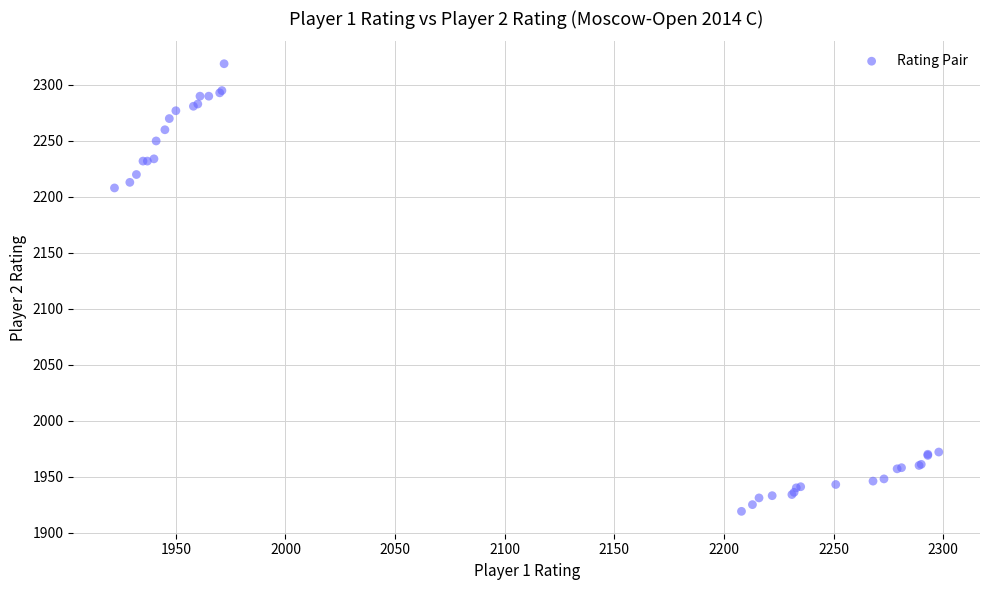

What Y value in the scatter plot is closest to 2119?

2208